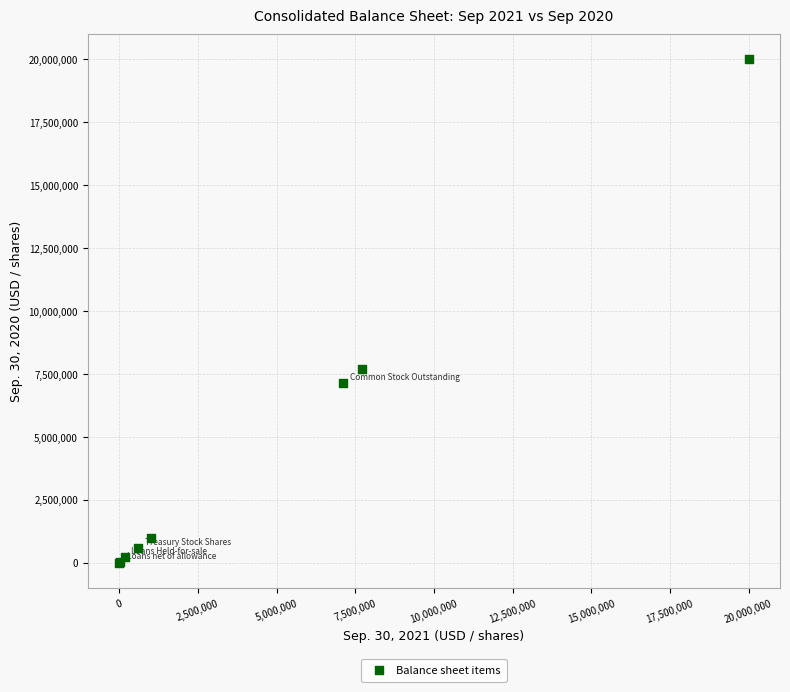

What Y value in the scatter plot is closest to 10000000?

7703526